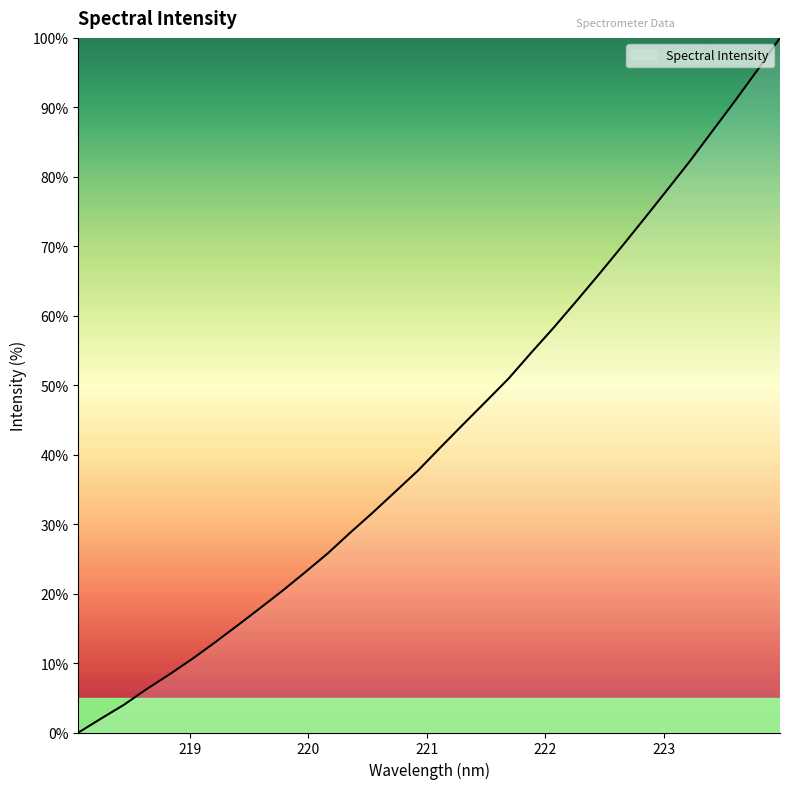

What is the difference between the maximum and minimum values?

100.0